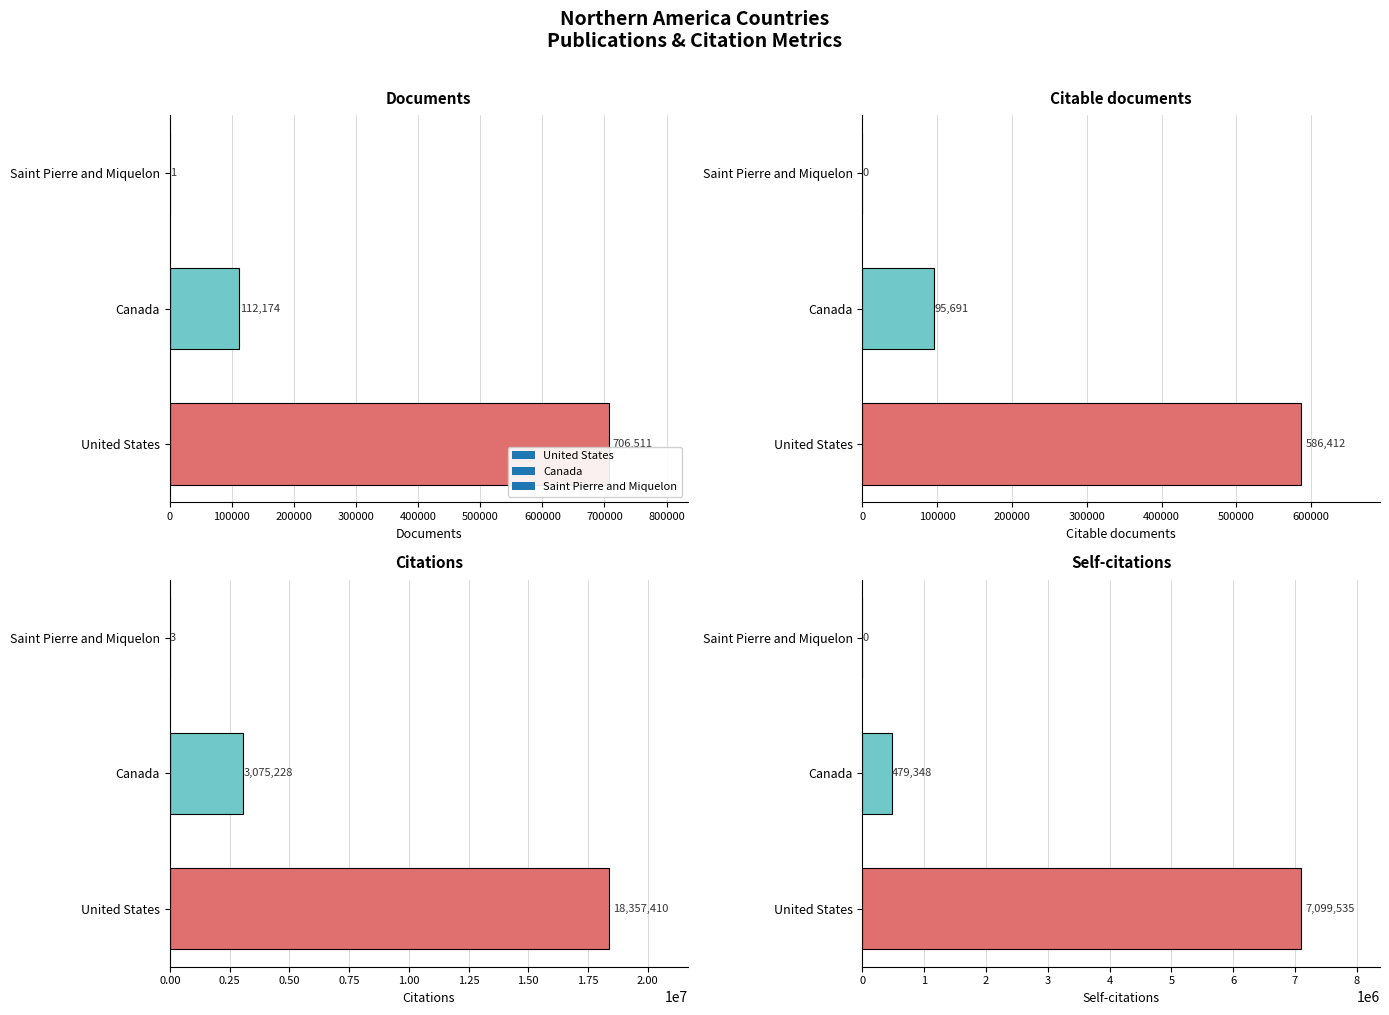

What is the label of the 1st bar from the right?

Saint Pierre and Miquelon